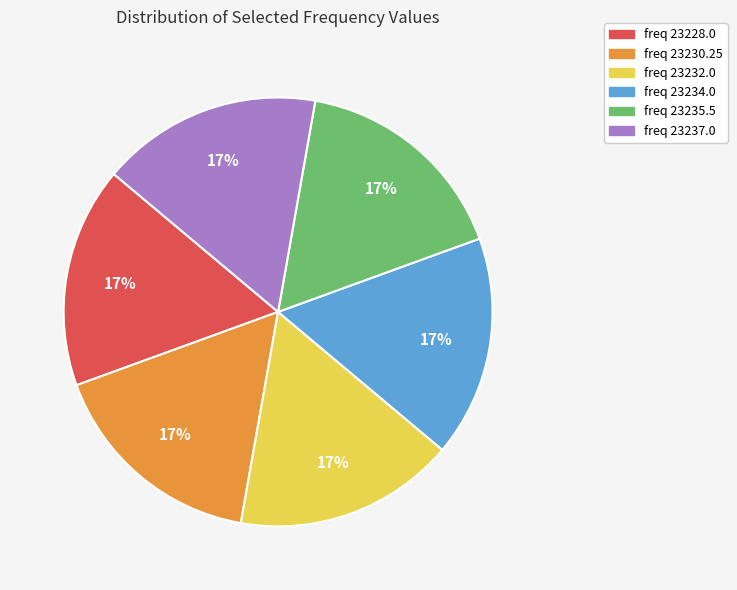

Does any single category account for the majority?

No